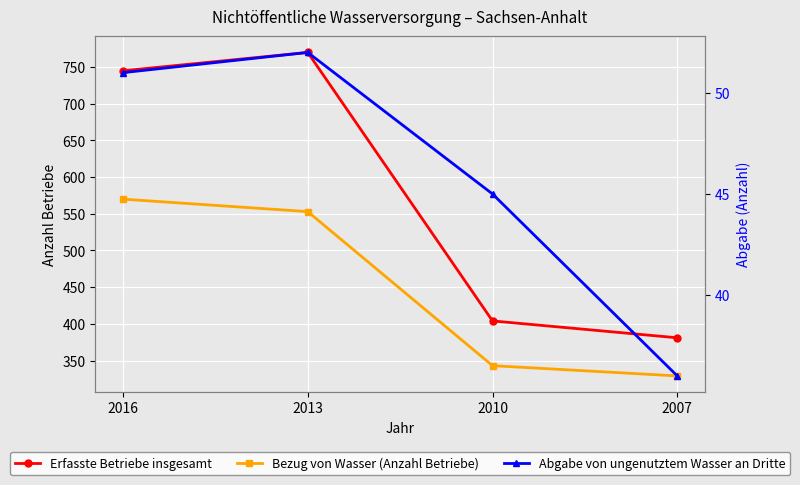

True or false: Bezug von Wasser (Anzahl Betriebe) and Erfasste Betriebe insgesamt intersect in this chart.

False